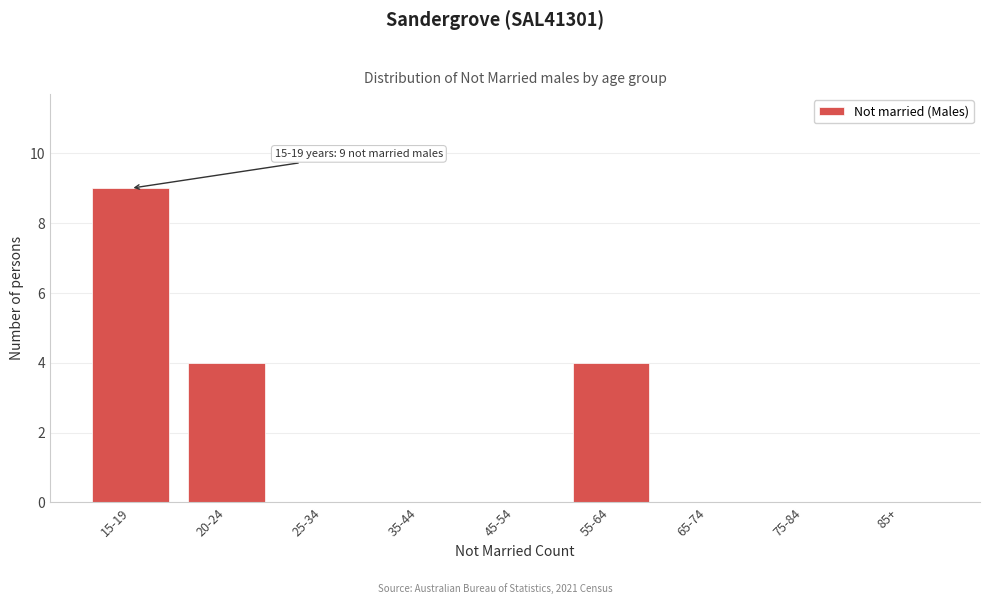

Reading left to right, extract all data points from this chart.

15-19=9	20-24=4	25-34=0	35-44=0	45-54=0	55-64=4	65-74=0	75-84=0	85+=0